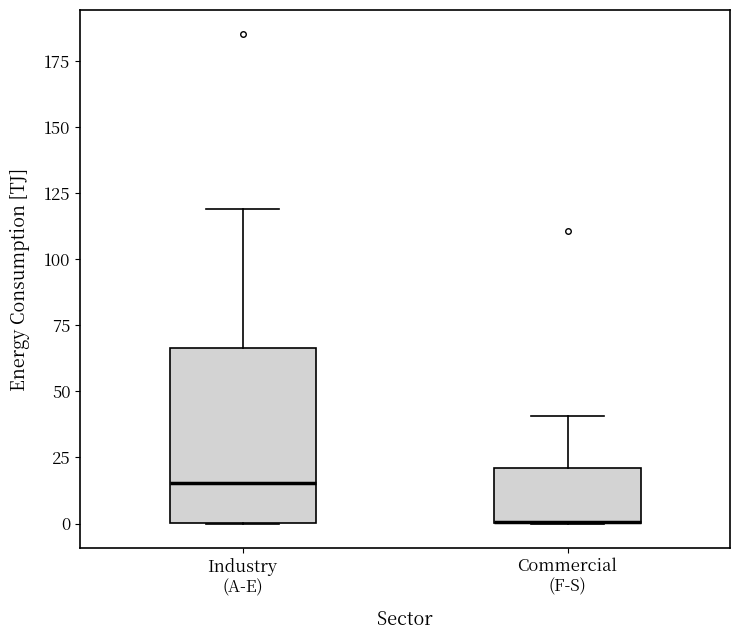

Where is the upper edge of the box for Commercial (F-S) on the y-axis? The values are not printed on the chart, so give them approximately, as read against the axis.

20